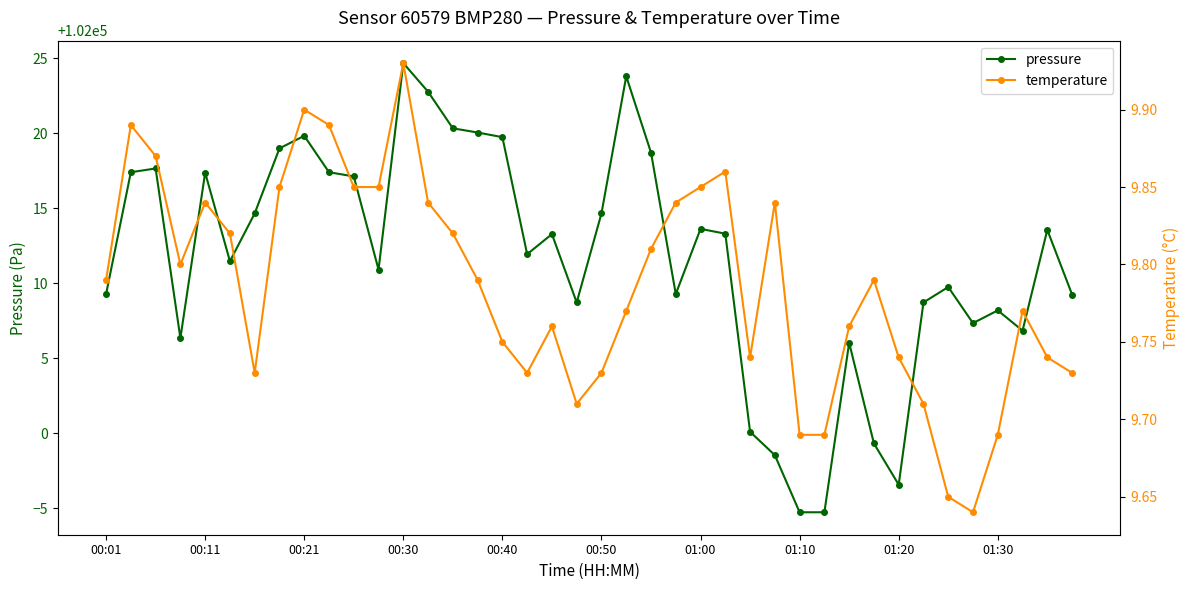

True or false: temperature and pressure intersect in this chart.

False